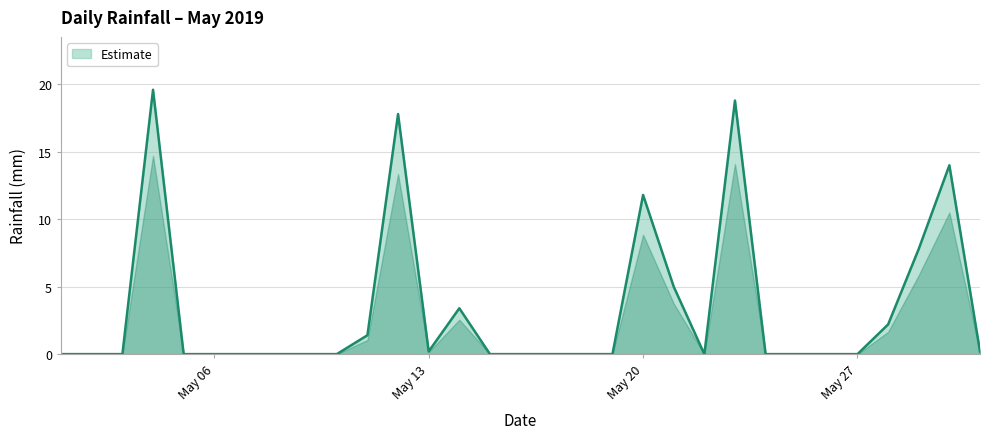

What is the difference between the maximum and minimum values?

19.6